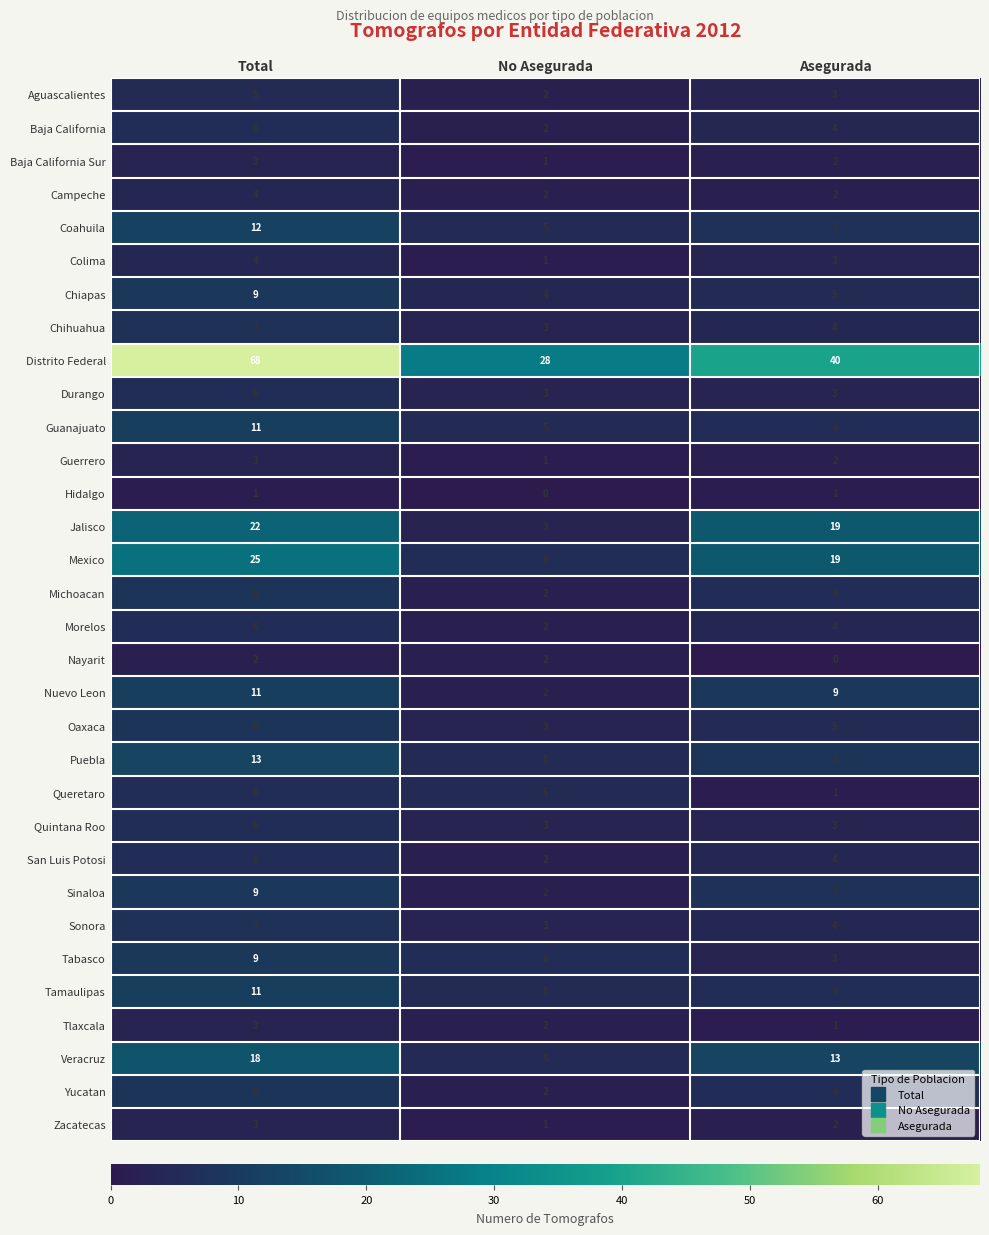

What is the sum of all Nayarit values?

4